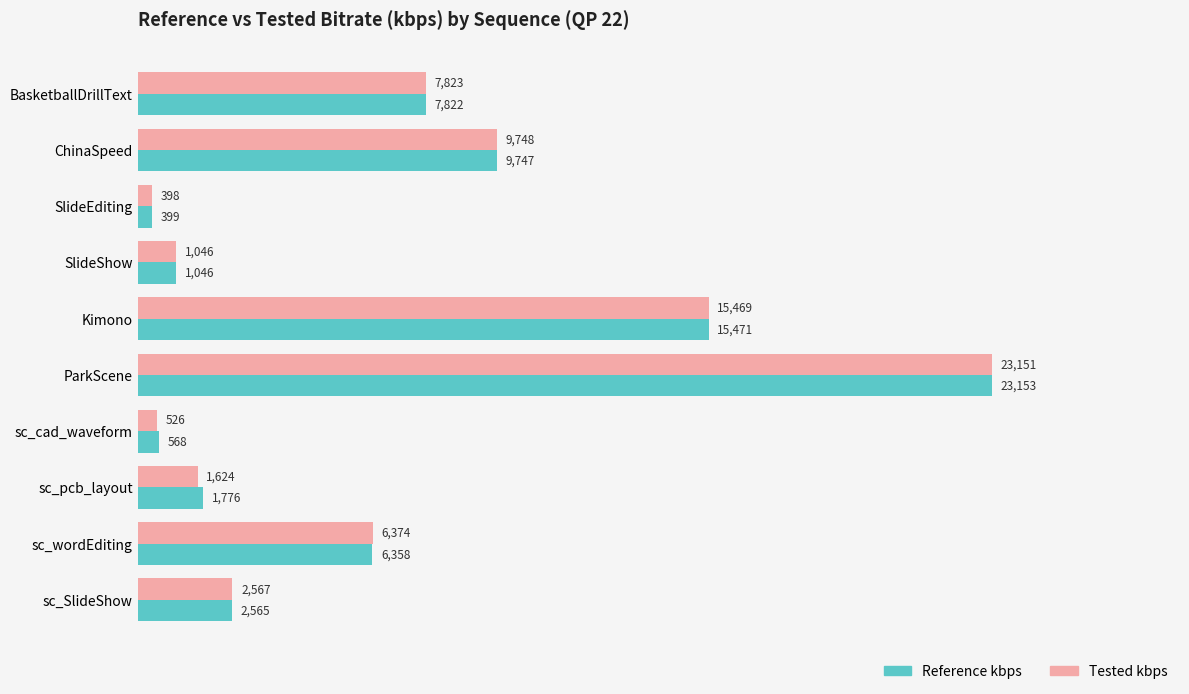

Rank the categories by Reference kbps value from lowest to highest.

SlideEditing, sc_cad_waveform, SlideShow, sc_pcb_layout, sc_SlideShow, sc_wordEditing, BasketballDrillText, ChinaSpeed, Kimono, ParkScene